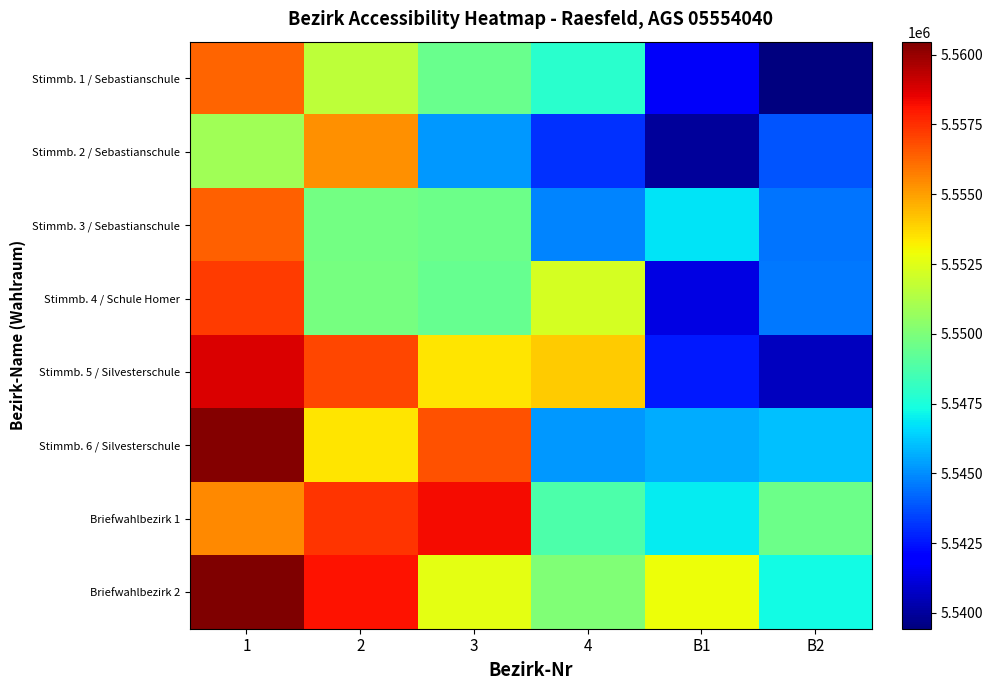

Between B1 and B2, which series saw the biggest shift?

Briefwahlbezirk 2